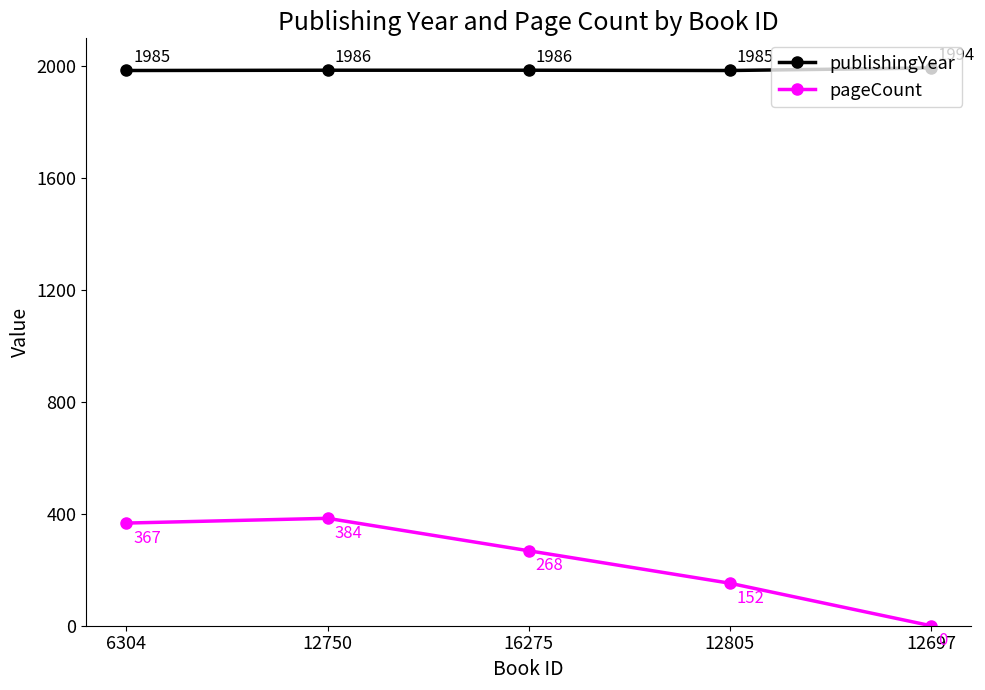

How many publishingYear values are between 1985 and 1986?

4